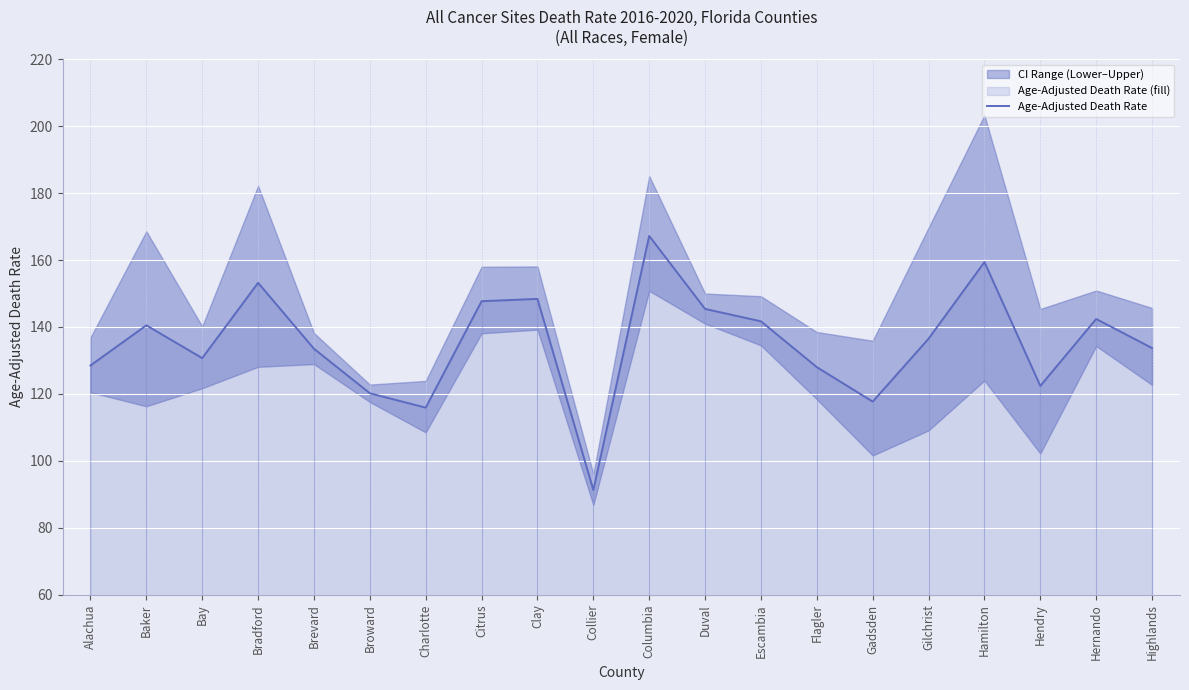

How many interior local valleys (lower than both neighbors) does the data have?

5